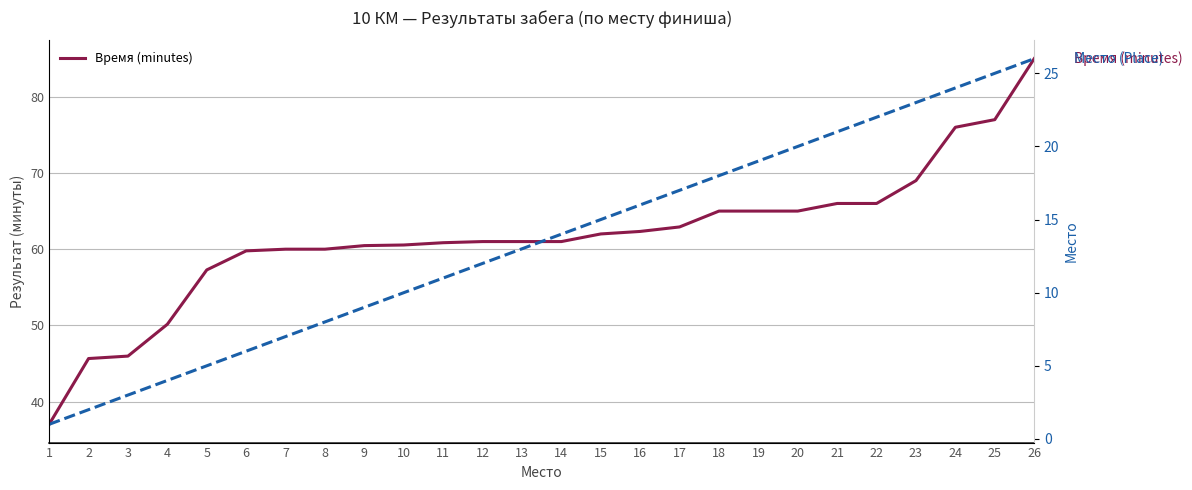

True or false: Время (minutes) and Место (Place) cross at least once.

False